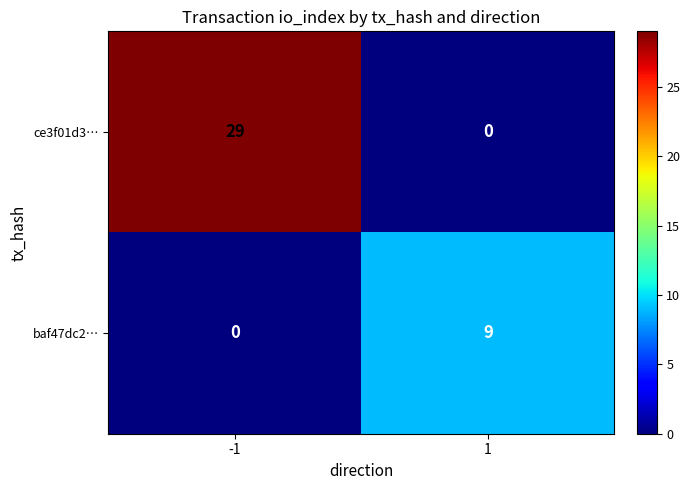

Which series has the largest total across all categories?

ce3f01d3…